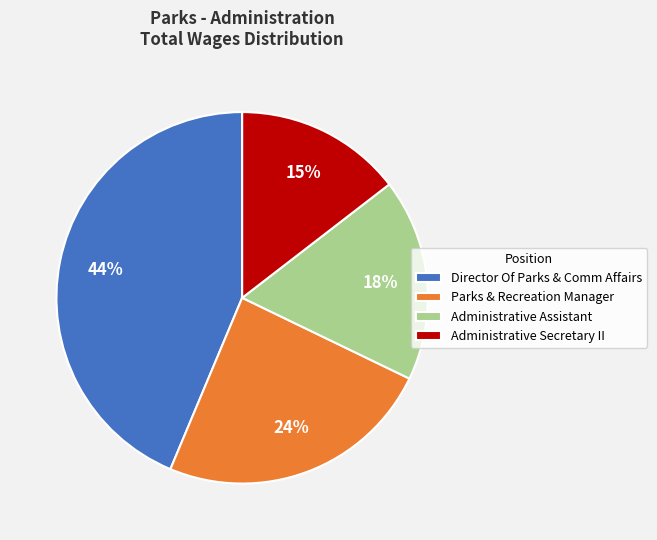

Does Administrative Secretary II account for over 50% of the chart?

No